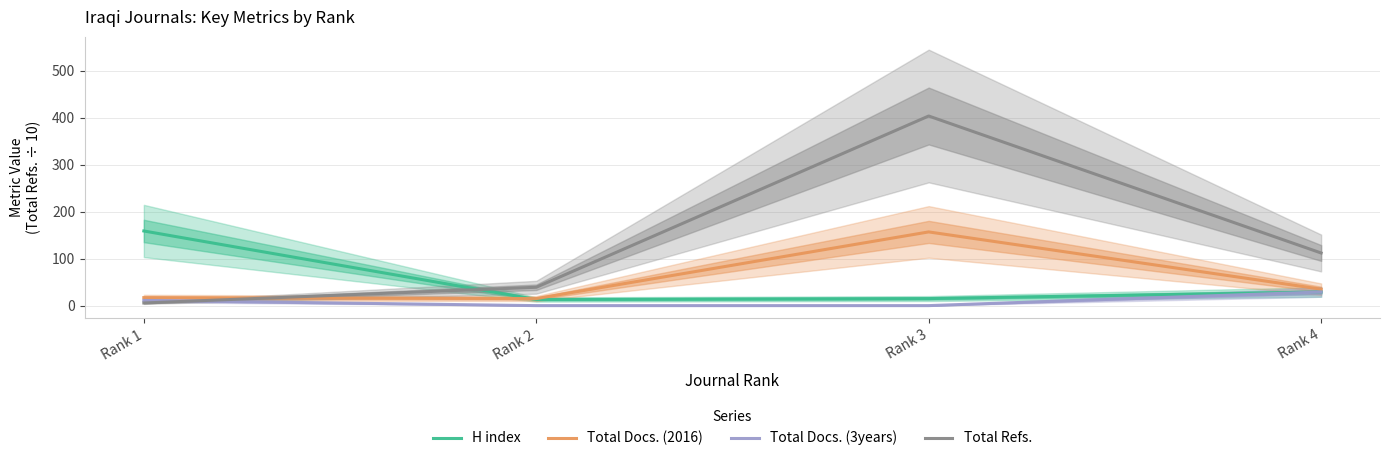

Which series ends up on top after the final intersection of Total Docs. (2016) and H index?

Total Docs. (2016)